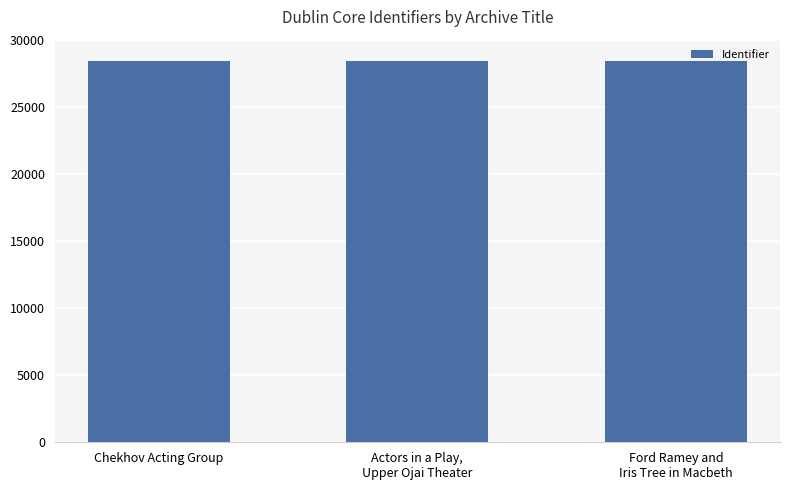

What is the greatest value displayed?

28397